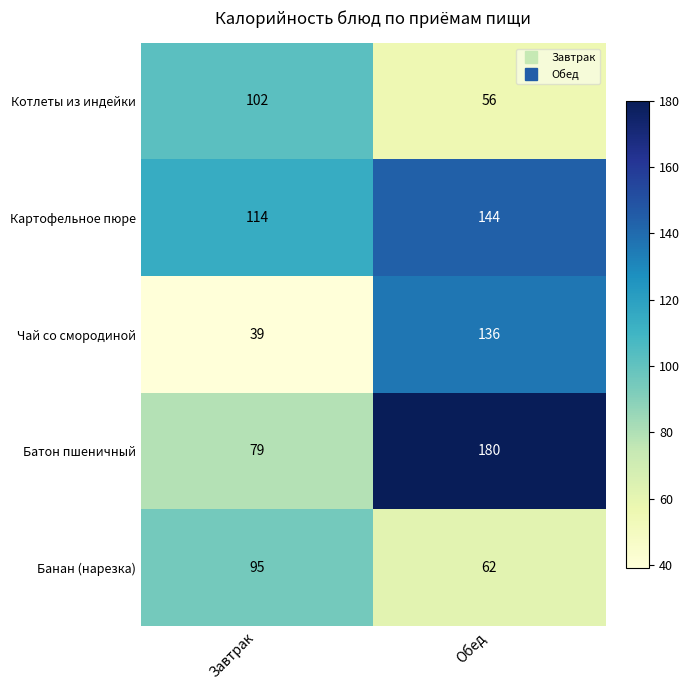

Is the value of Картофельное пюре at Завтрак greater than the value of Банан (нарезка) at Завтрак?

Yes